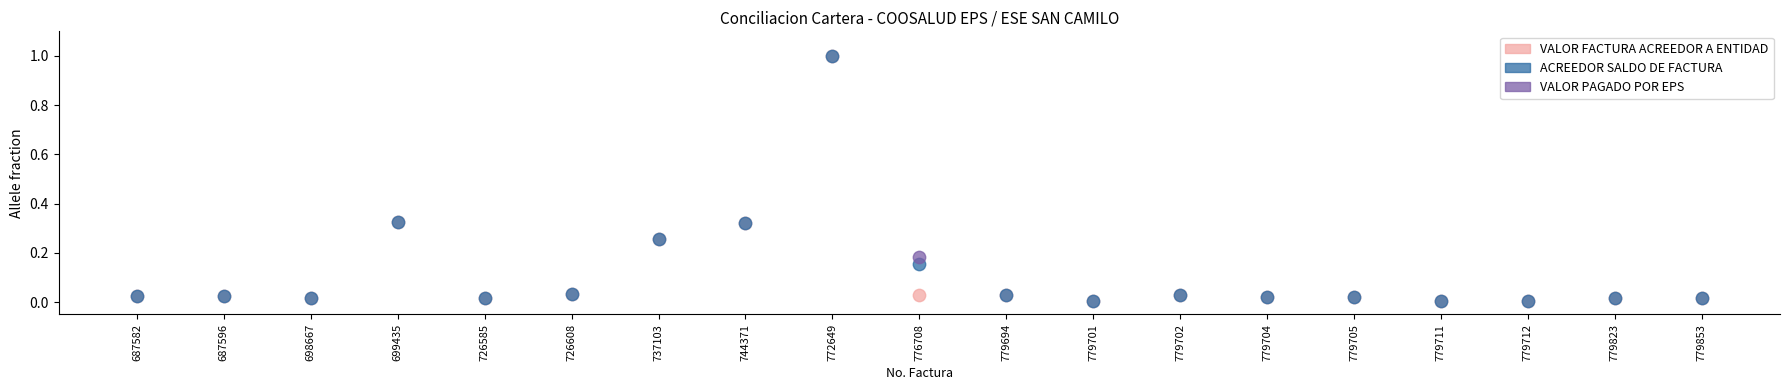

What are all the series names shown in the legend?

VALOR FACTURA ACREEDOR A ENTIDAD, ACREEDOR SALDO DE FACTURA, VALOR PAGADO POR EPS